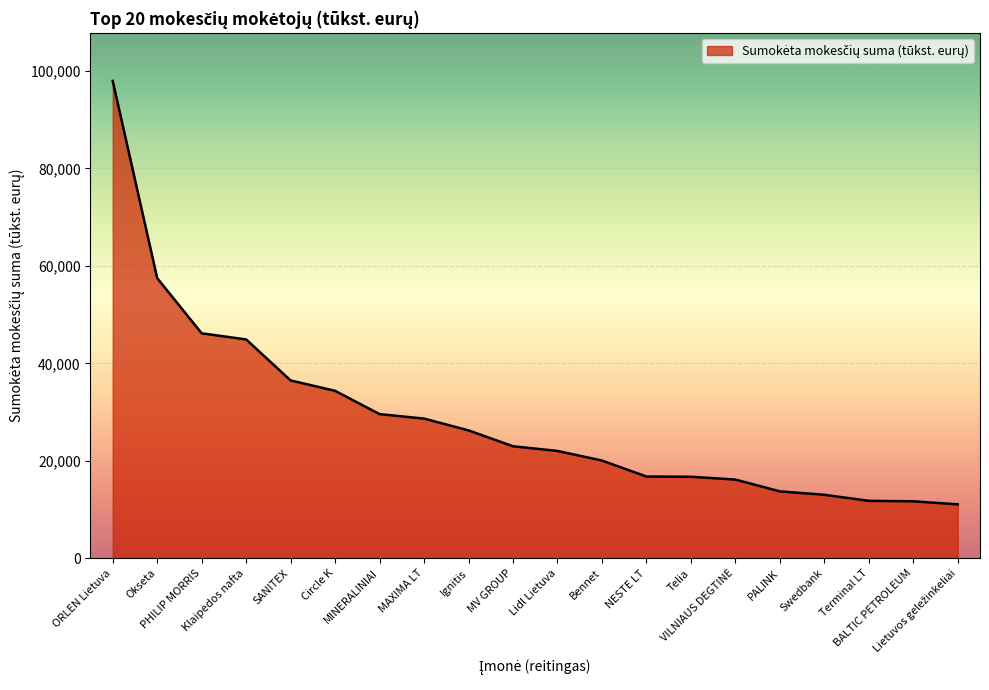

The value at Telia is 4561. True or false?

False